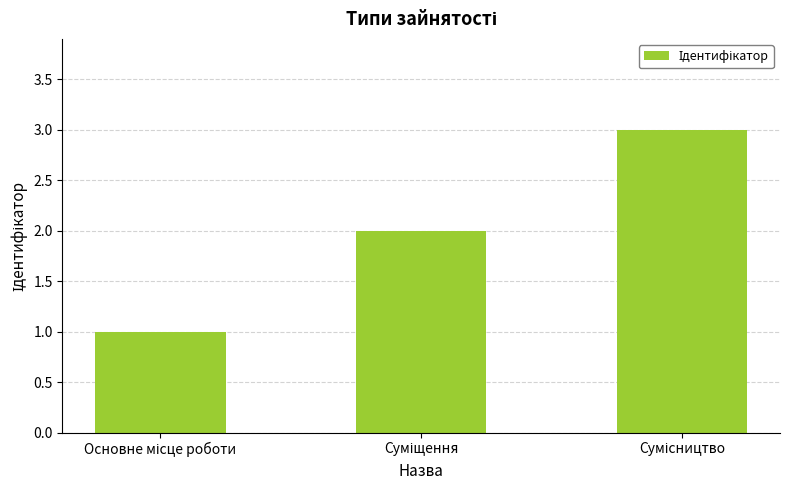

Are the bars grouped side by side (vs. stacked)?

No